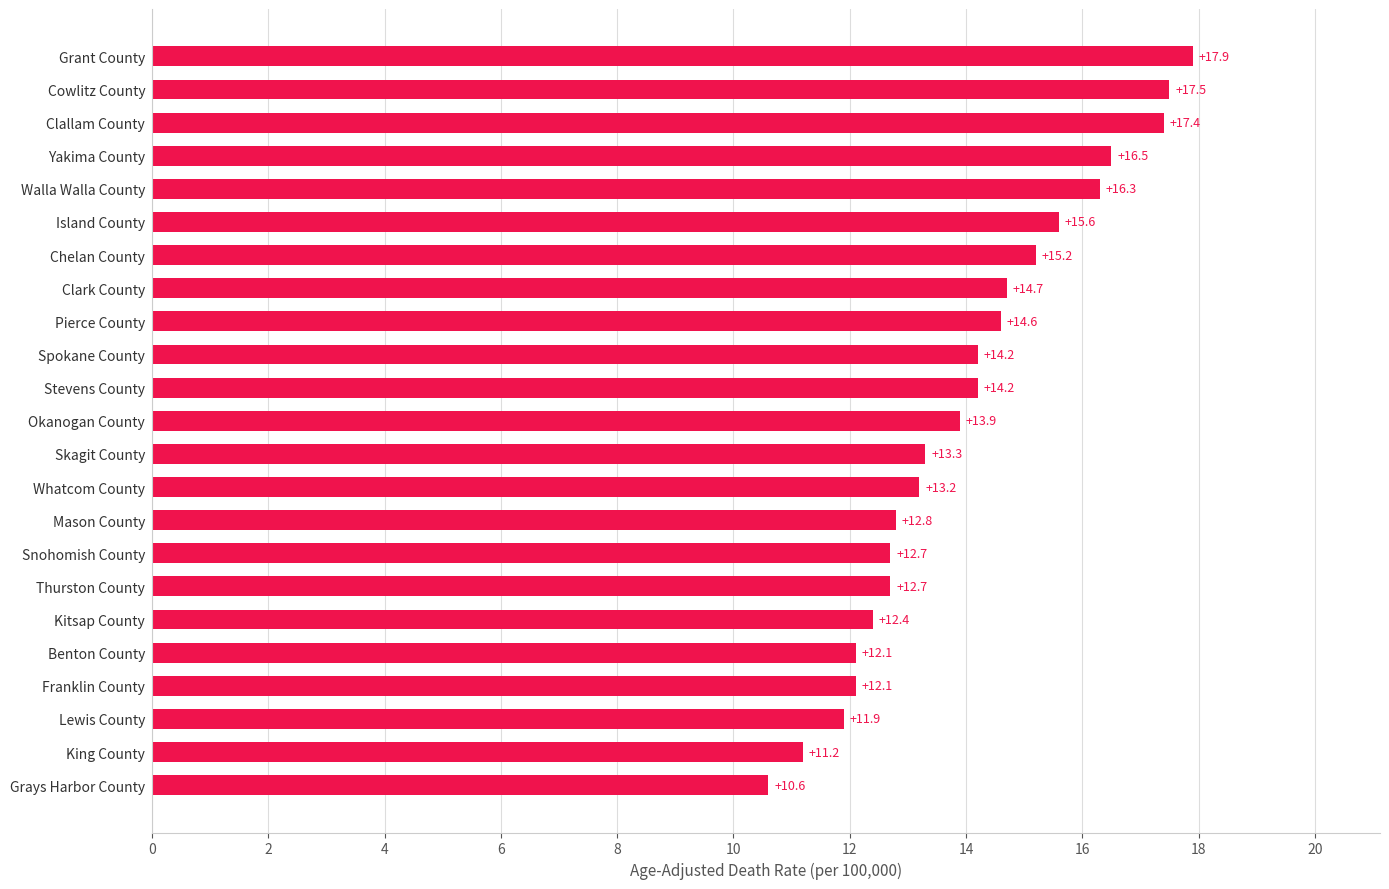

At which category does the chart reach its minimum across all series?

Grays Harbor County